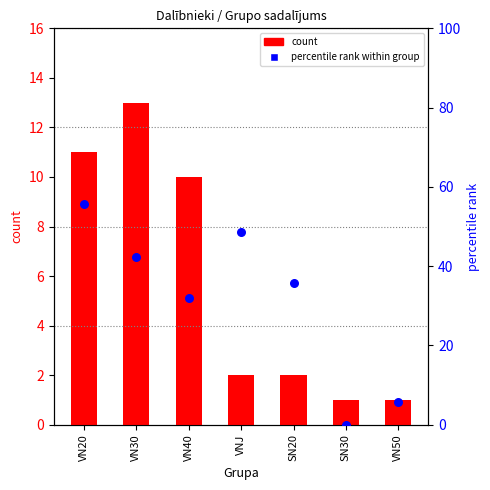

Which series has the largest total across all categories?

percentile rank within group